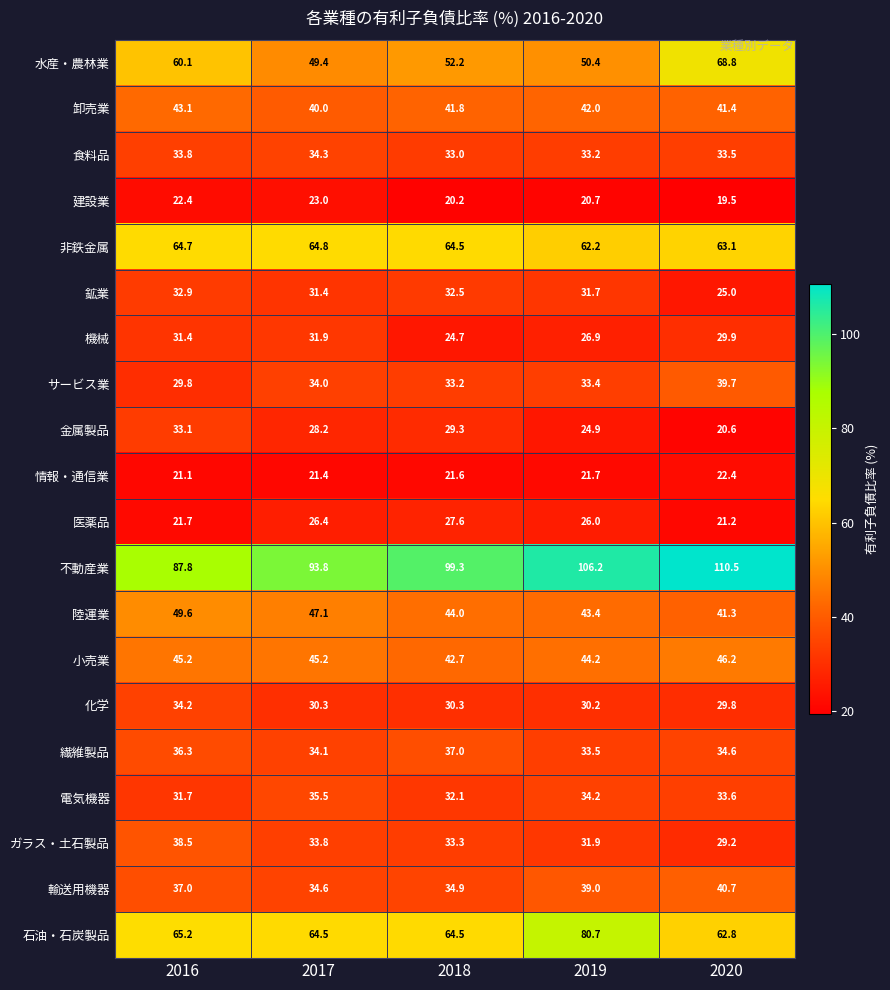

Which label corresponds to the largest value in the chart?

2020